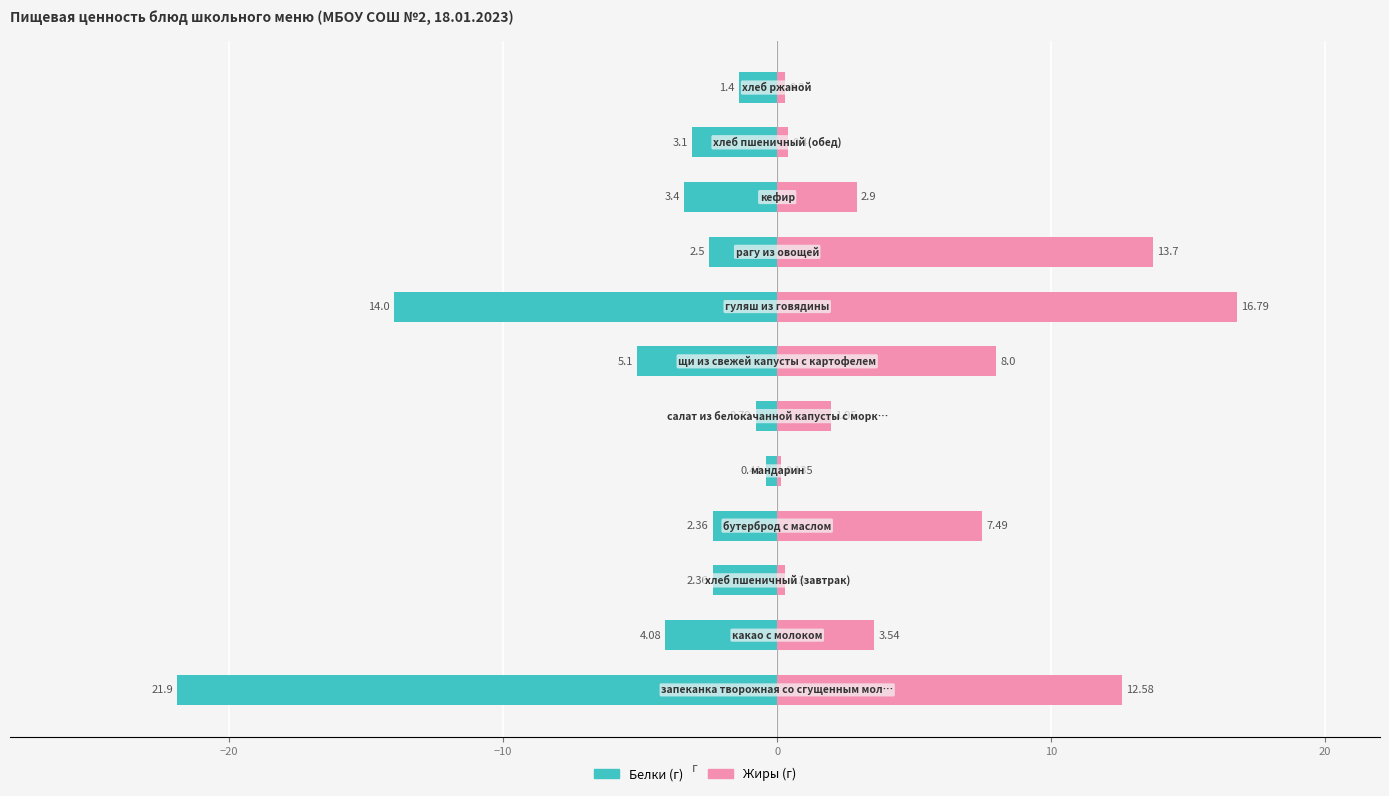

What is the average value of the Жиры series?

5.7